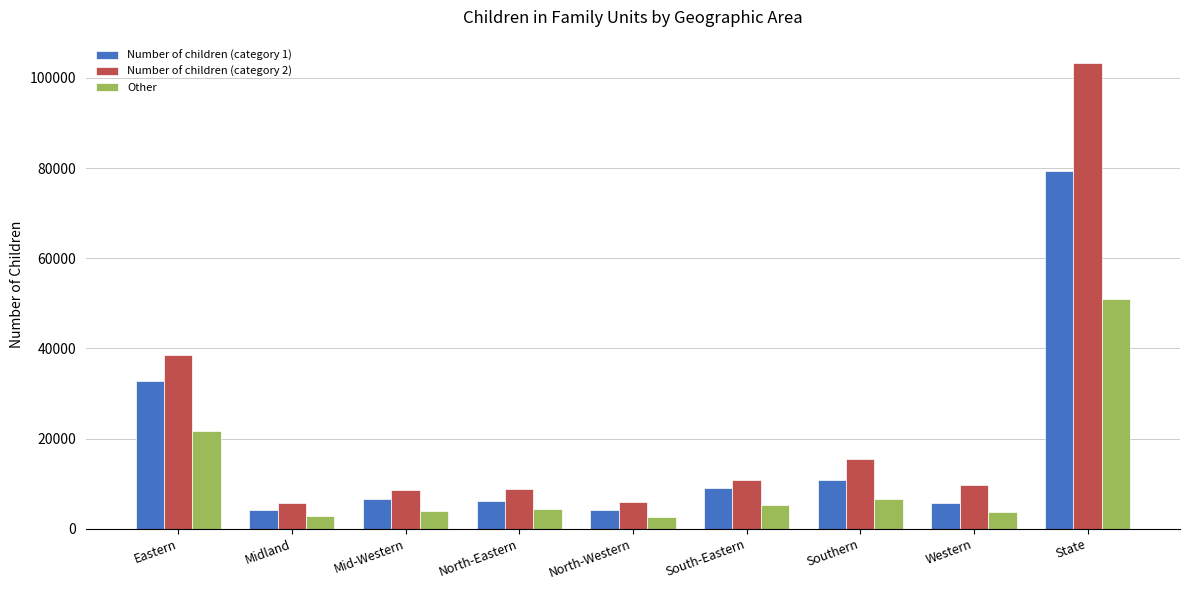

What position from the left is State?

9